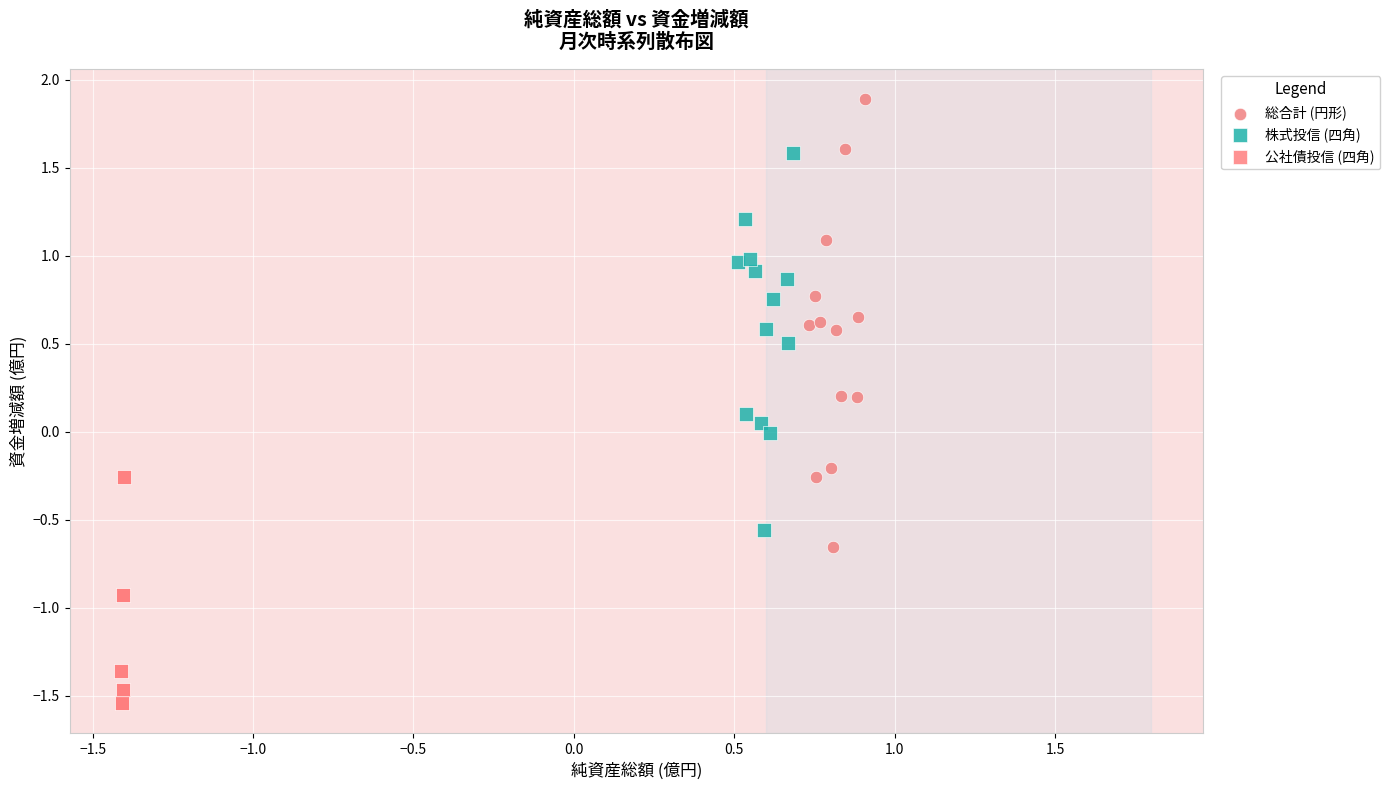

Which series has the widest spread of Y values?

総合計 (円形)